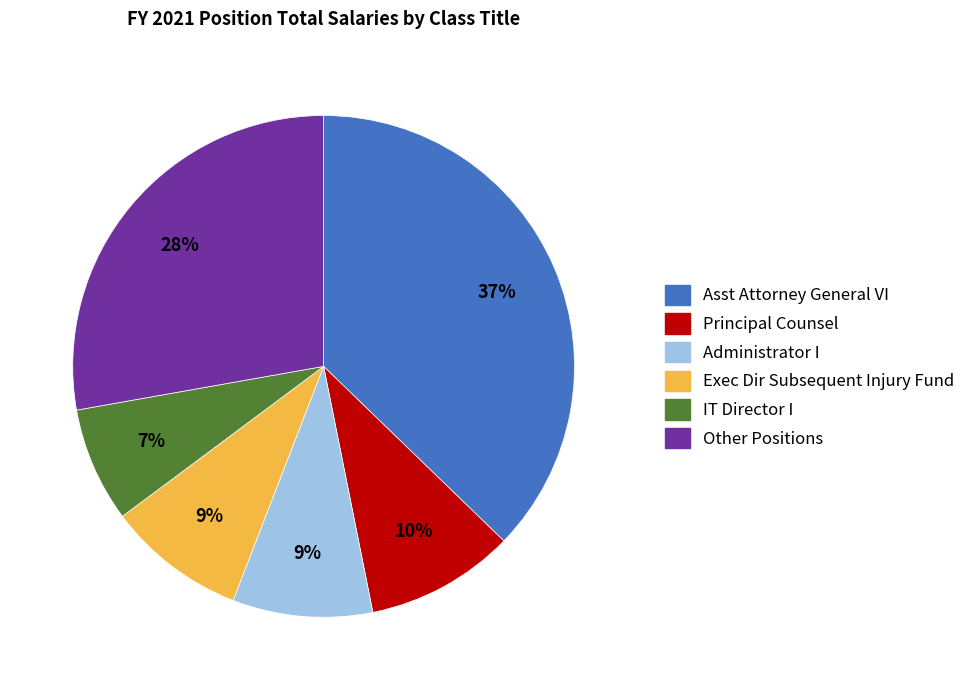

How many segments does this pie chart have?

6